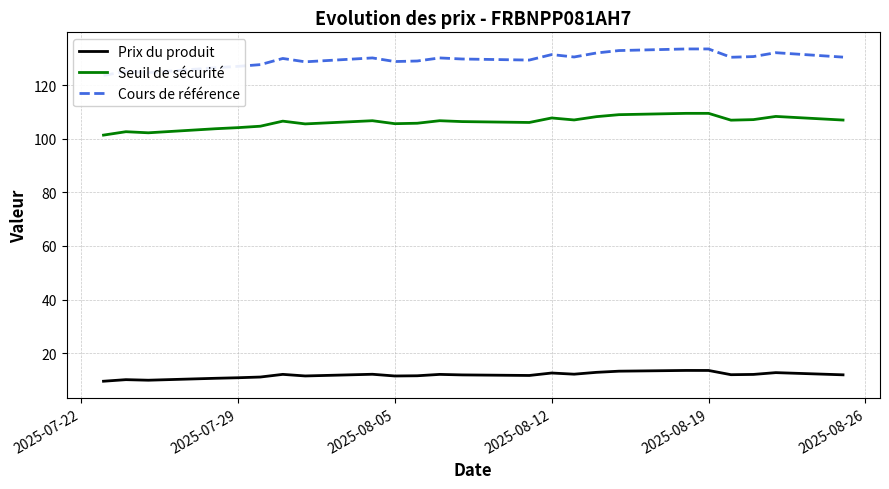

What is the lowest value of the Seuil de sécurité series?

101.4